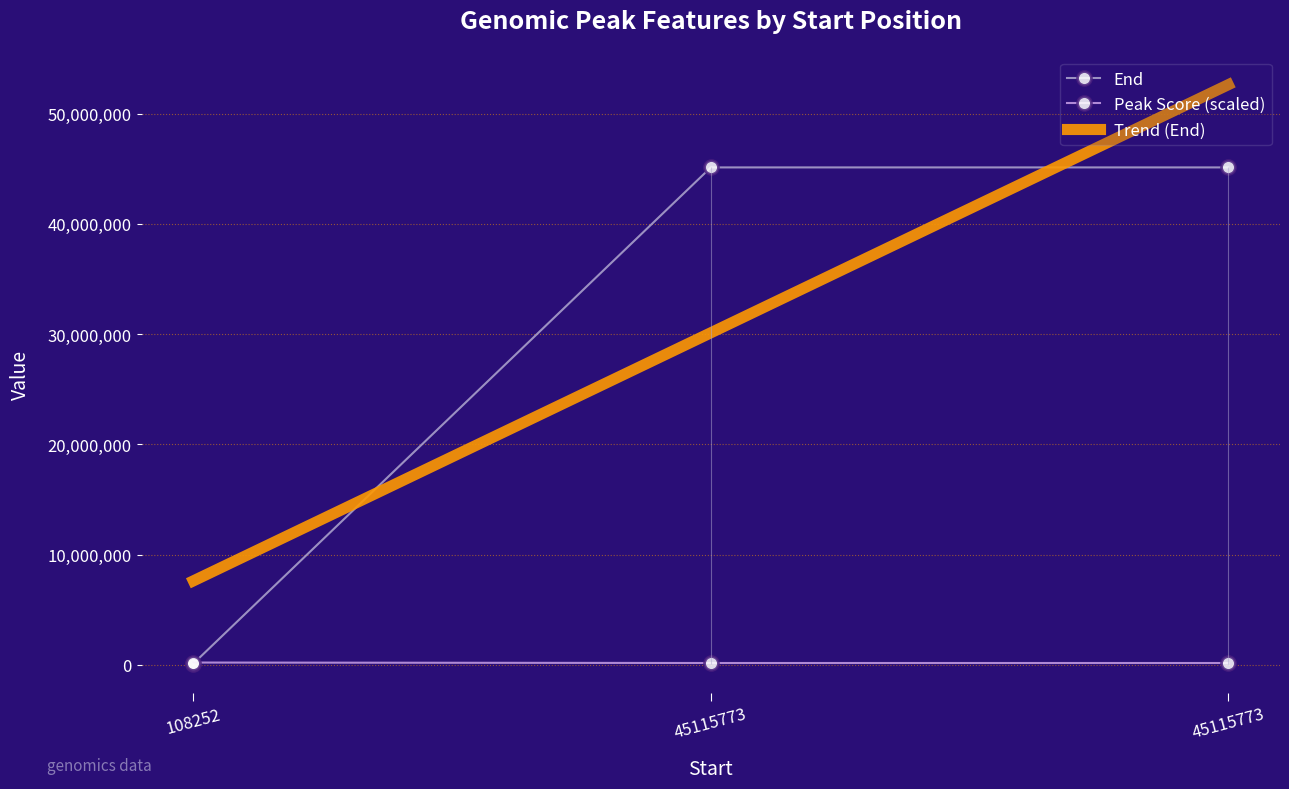

What are all the series names shown in the legend?

End, Peak Score (scaled), Trend (End)